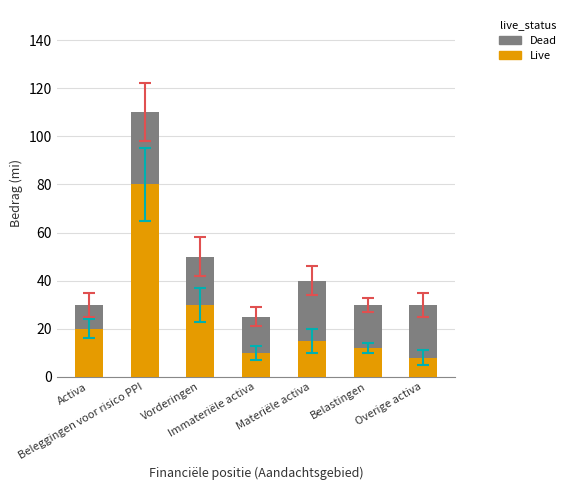

What is the highest value of the Live series?

80